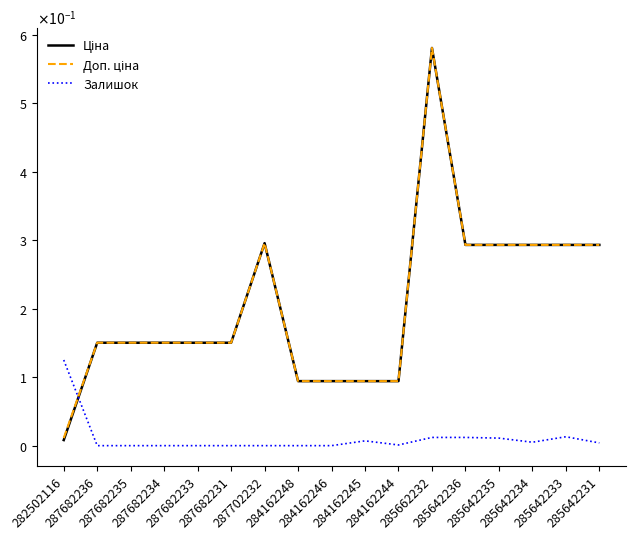

Is the value of Доп. ціна at 287682236 greater than the value of Ціна at 287702232?

No